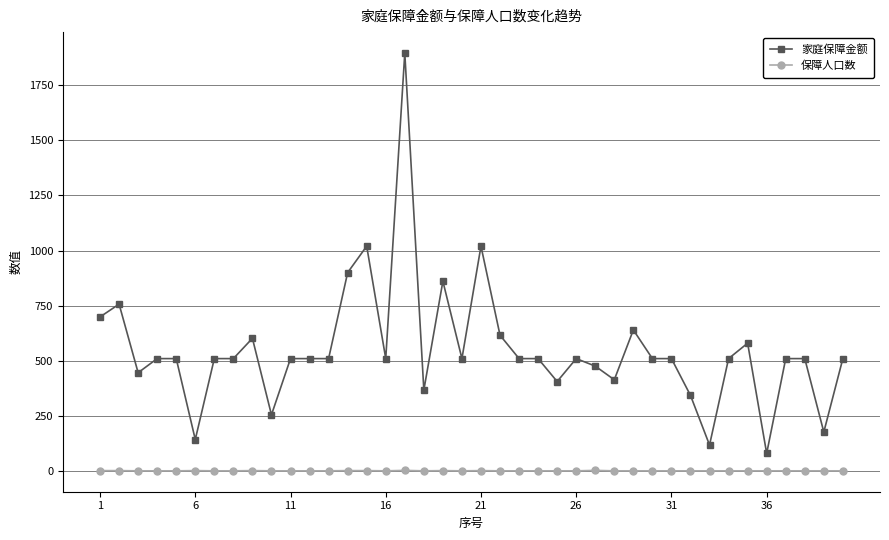

Is this an area chart (filled region under the line)?

No